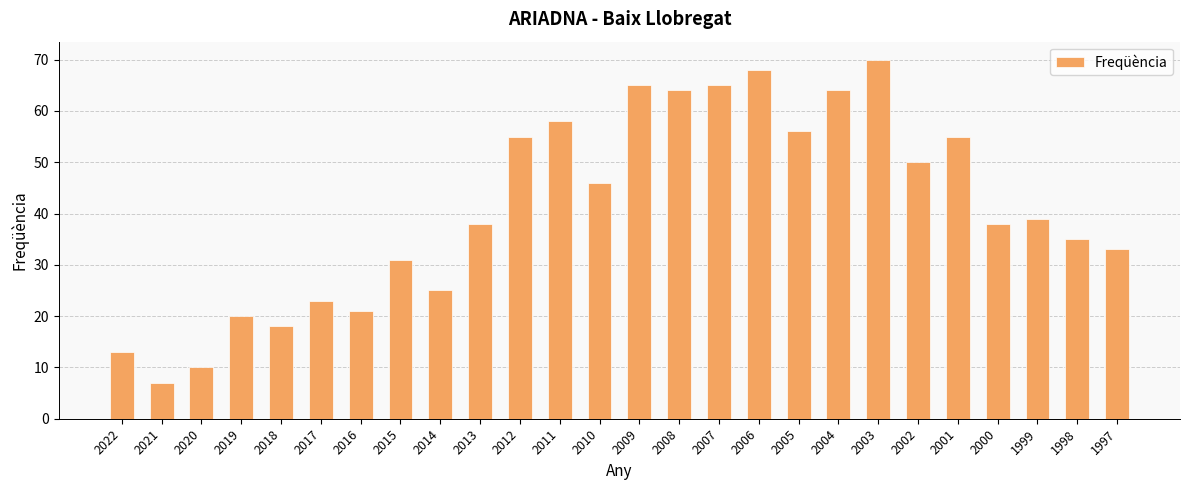

The value at 2021 is 7. True or false?

True